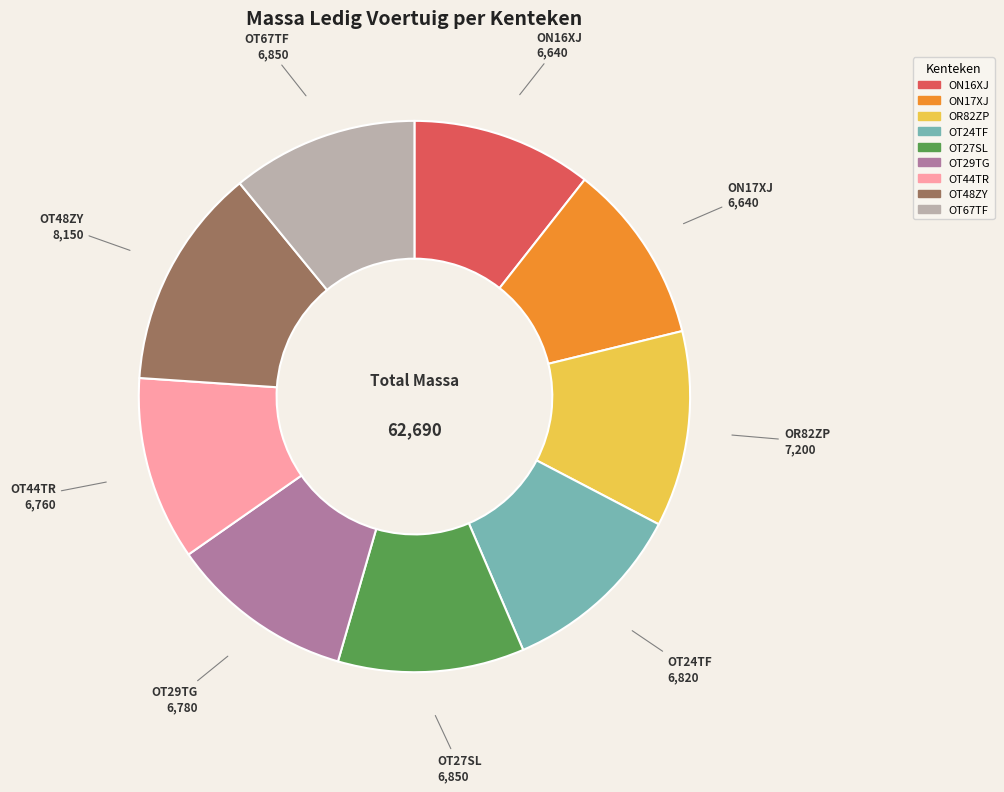

Between OT48ZY and OT29TG, which is larger?

OT48ZY